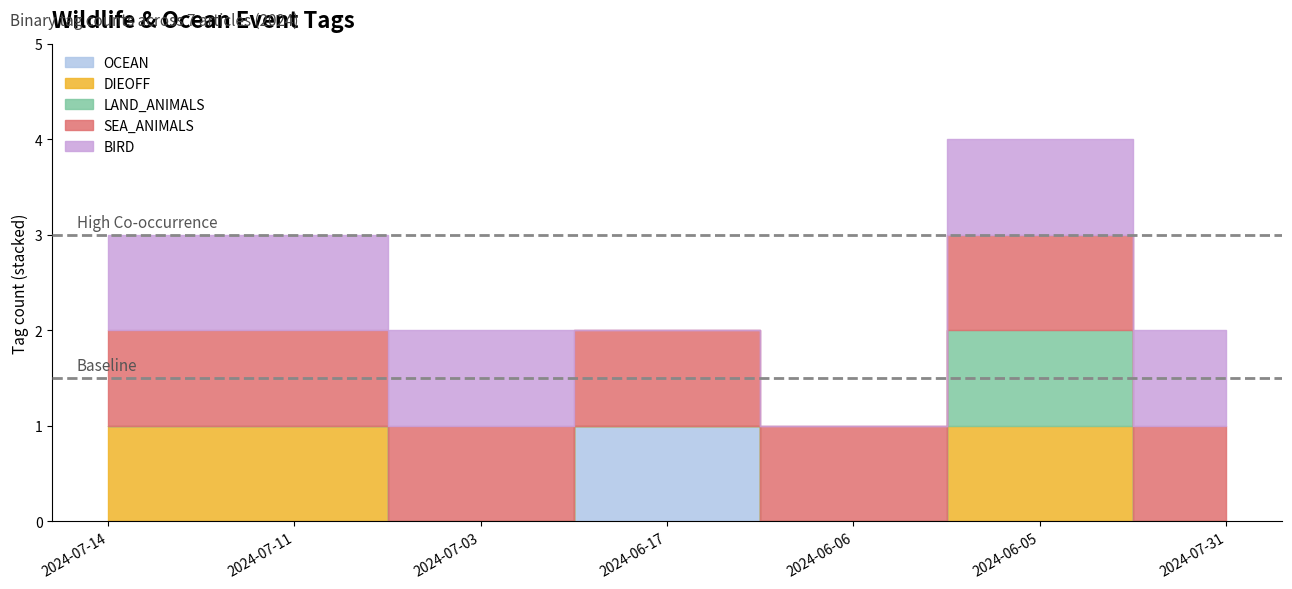

How many series are shown in this chart?

5